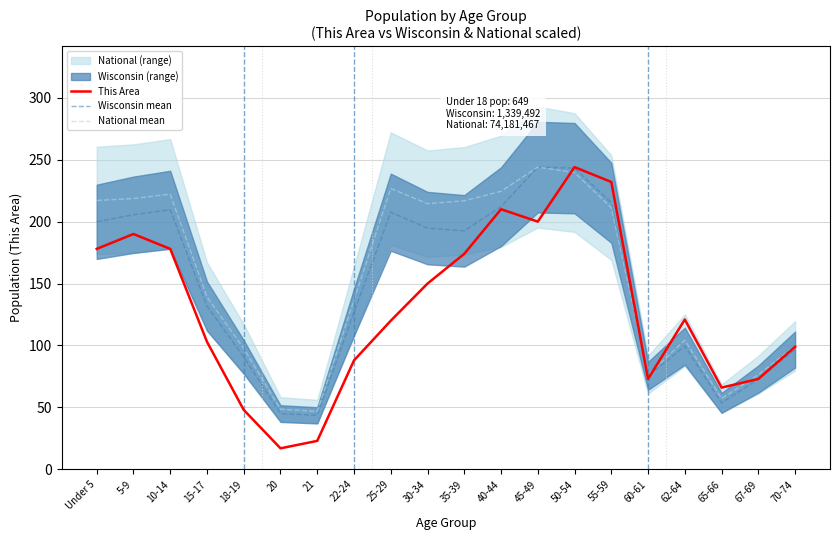

In National mean, how many points are lower than both neighbors (excluding endpoints)?

4